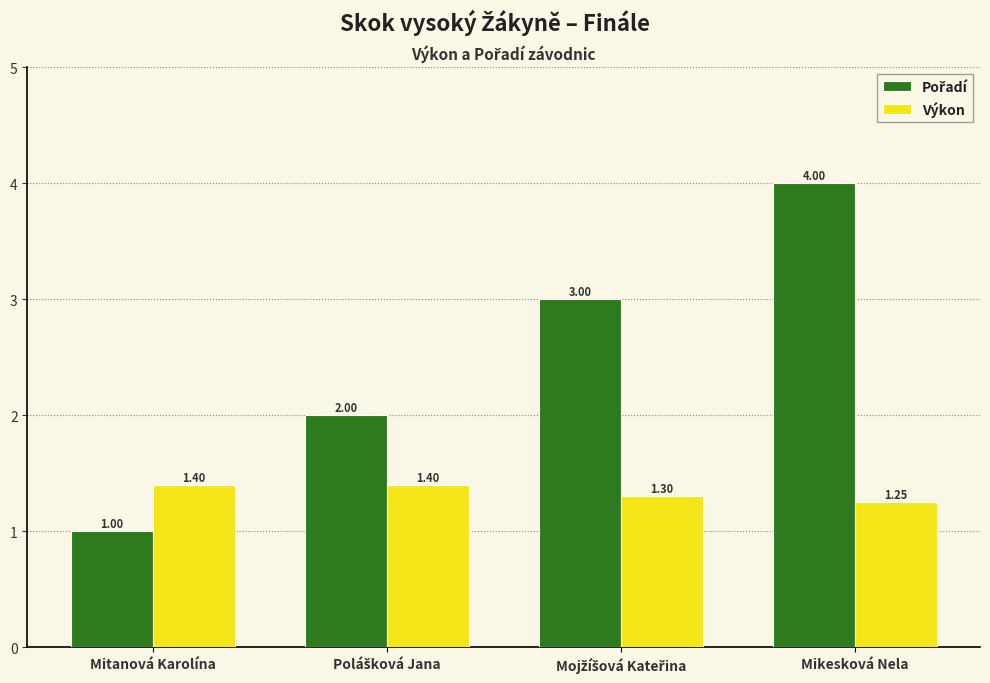

At which category is the sum across all series the highest?

Mikesková Nela